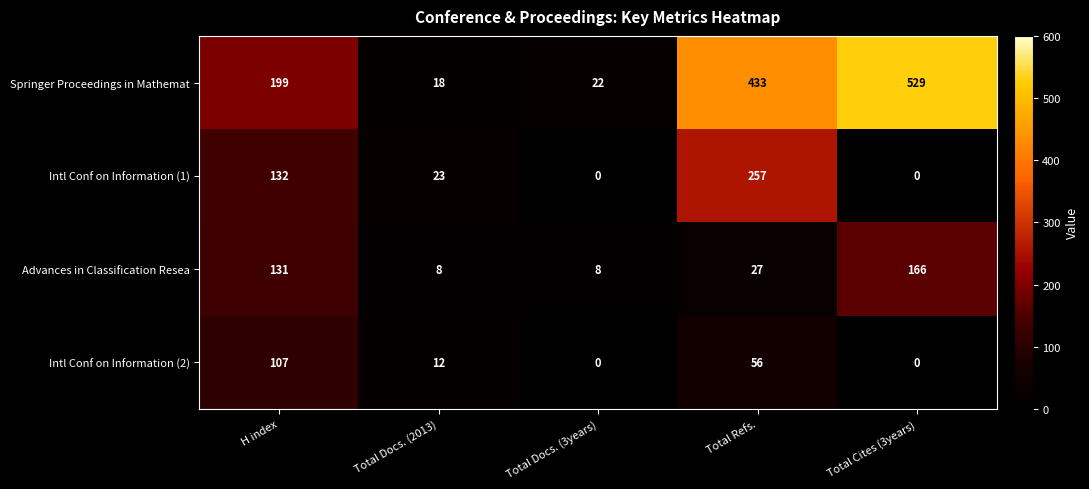

Which series changed the most between H index and Total Cites (3years)?

Springer Proceedings in Mathemat